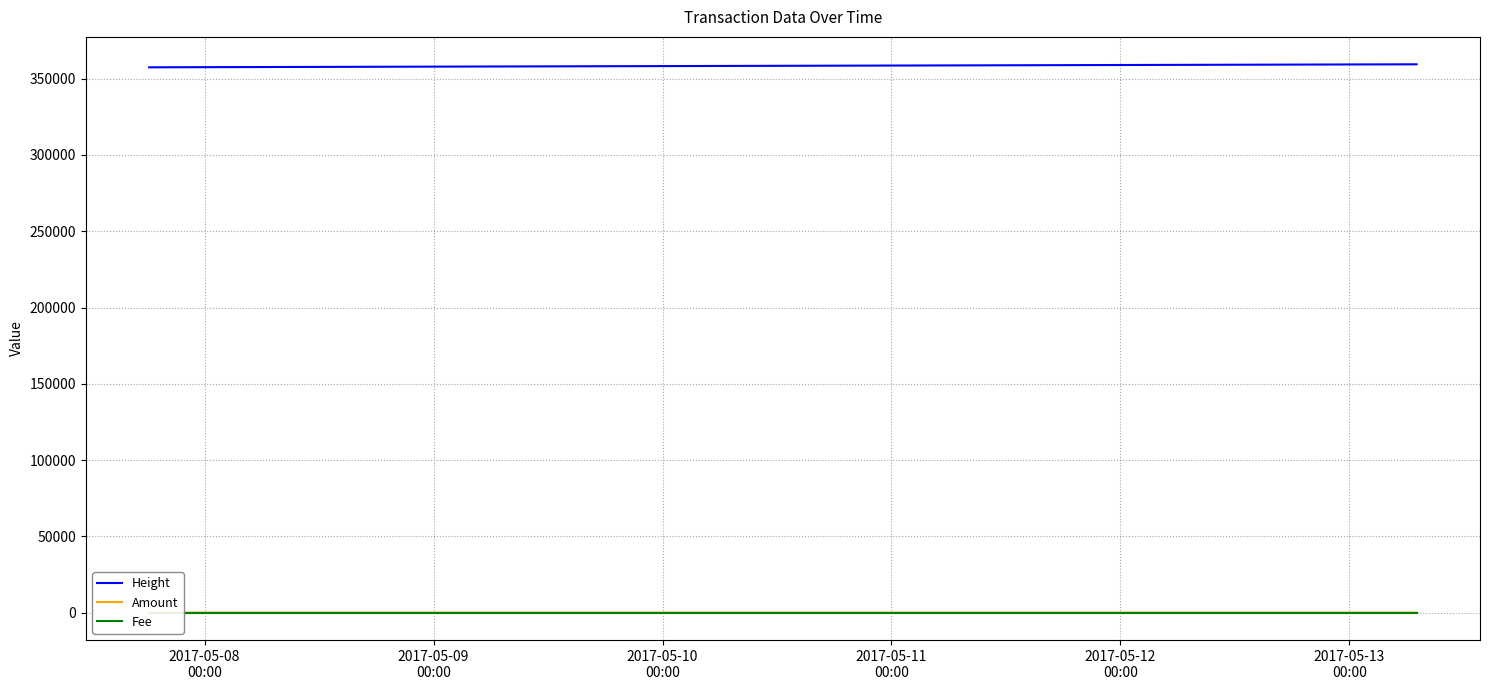

What is the lowest value of the Height series?

357455